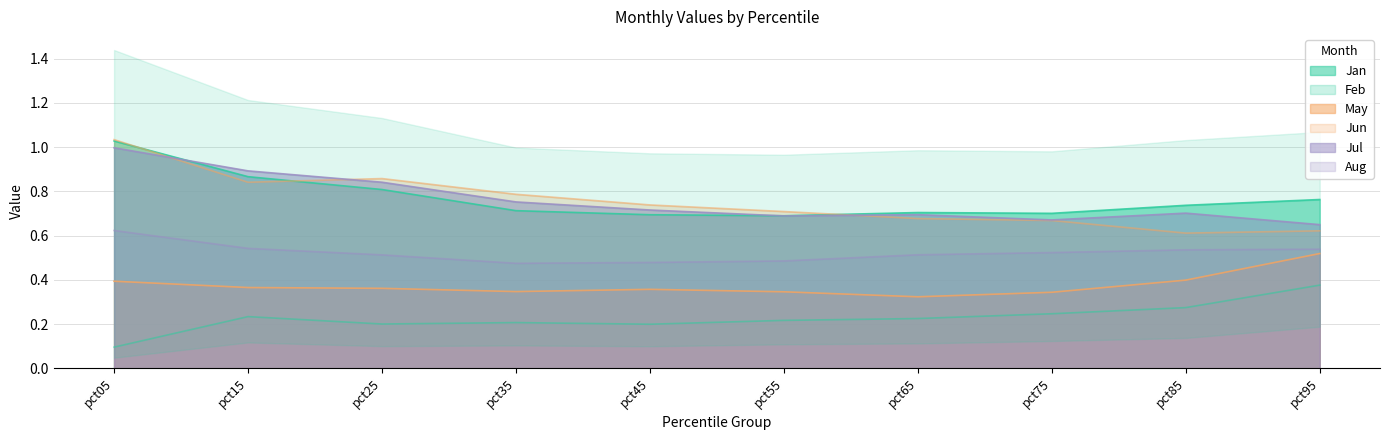

List the labels in order of Feb value, smallest first.

pct05, pct45, pct25, pct35, pct55, pct65, pct15, pct75, pct85, pct95